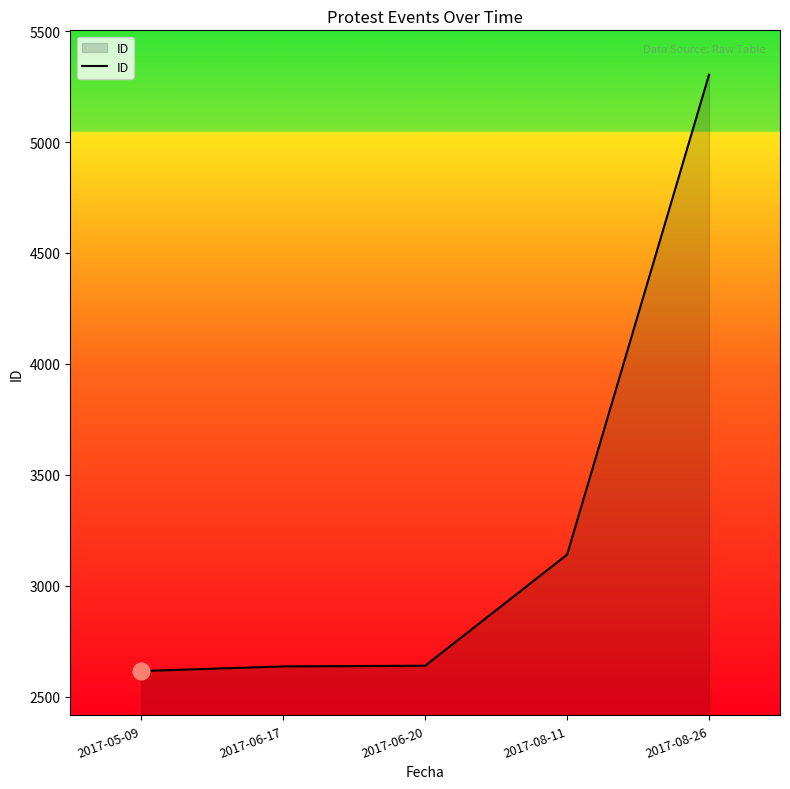

What is the maximum value shown in the chart?

5304